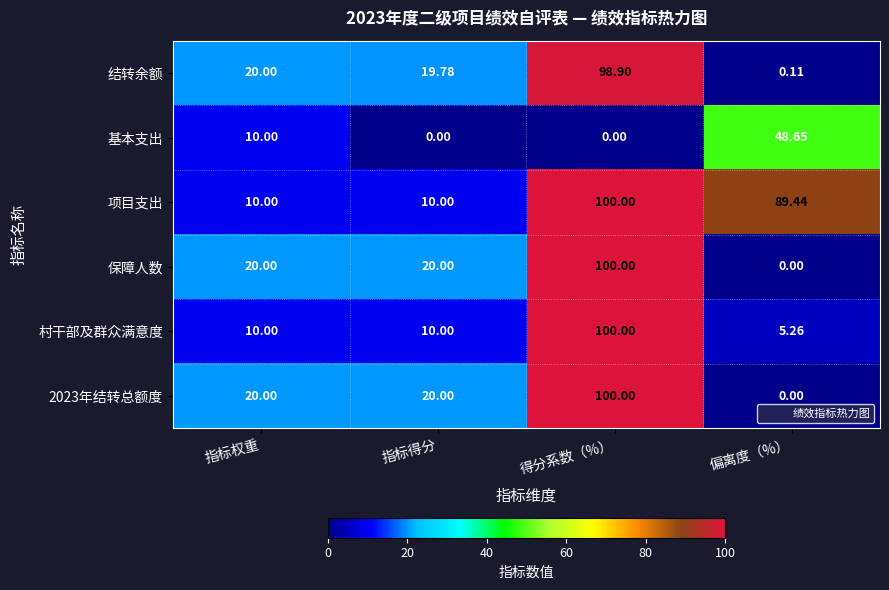

At which category is the sum across all series the highest?

得分系数（%）